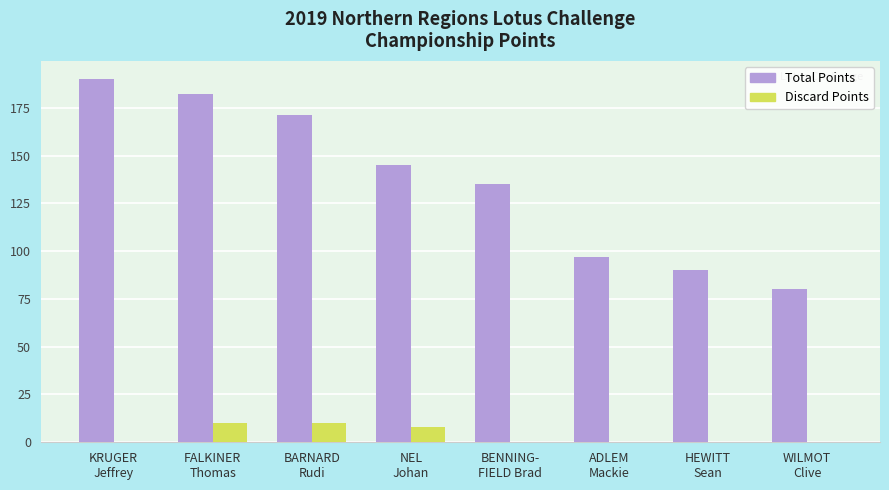

Reading left to right, transcribe all the data shown in this chart.

Total Points: KRUGER
Jeffrey=190	FALKINER
Thomas=182	BARNARD
Rudi=171	NEL
Johan=145	BENNING-
FIELD Brad=135	ADLEM
Mackie=97	HEWITT
Sean=90	WILMOT
Clive=80
Discard Points: KRUGER
Jeffrey=0	FALKINER
Thomas=10	BARNARD
Rudi=10	NEL
Johan=8	BENNING-
FIELD Brad=0	ADLEM
Mackie=0	HEWITT
Sean=0	WILMOT
Clive=0